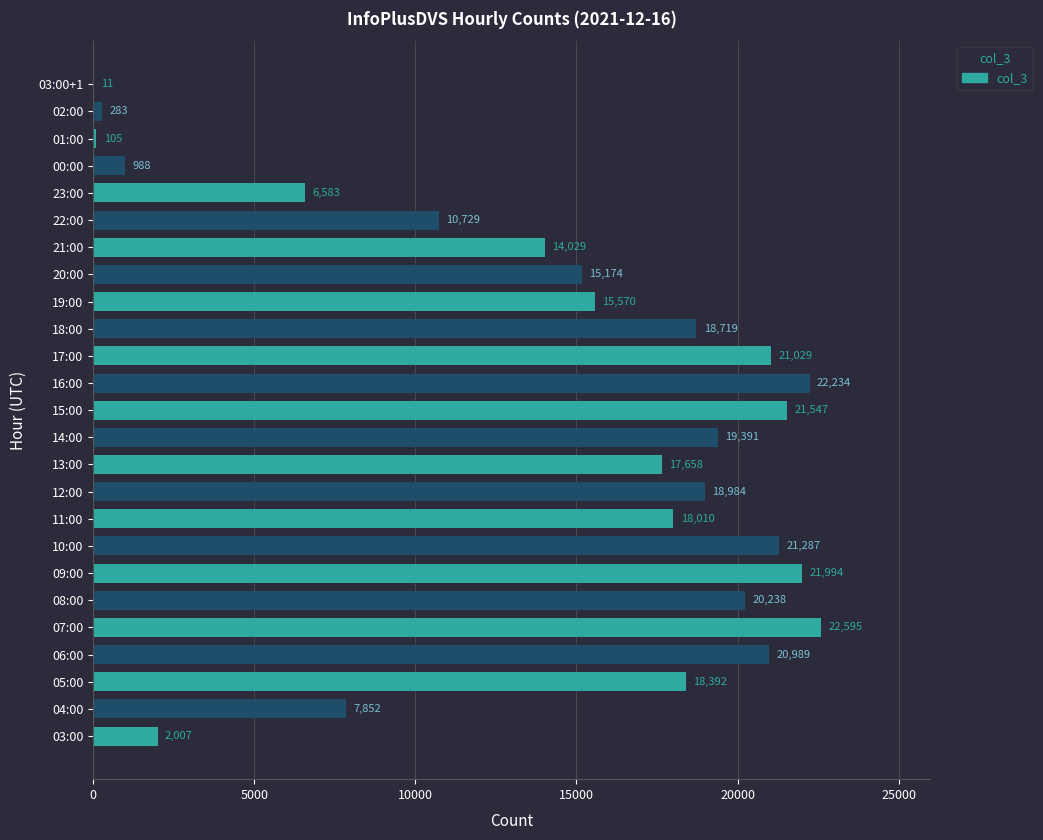

Which has a higher value, 18:00 or 13:00?

18:00